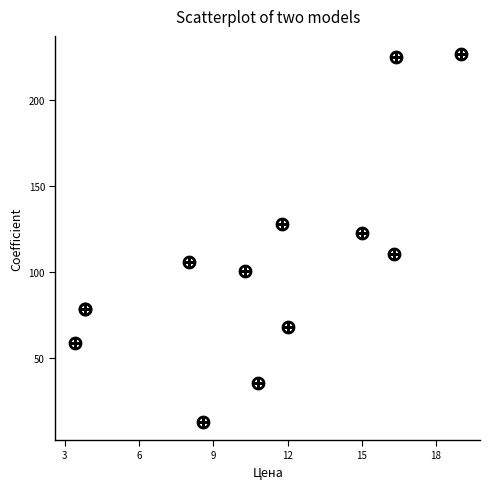

What Y value in the scatter plot is closest to 119?

122.9